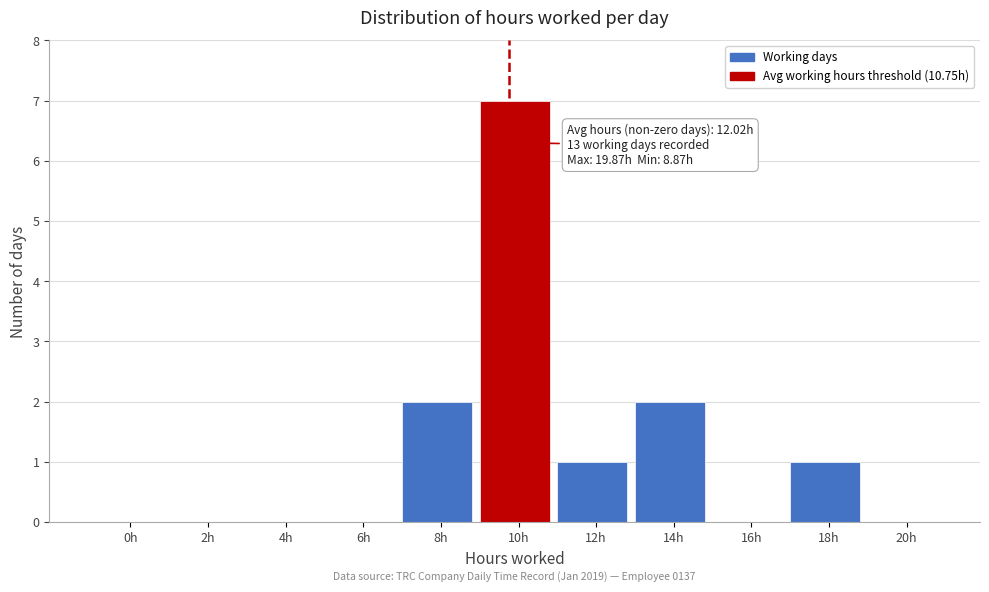

Reading left to right, what are all the values shown in this chart?

0h=0	2h=0	4h=0	6h=0	8h=2	10h=7	12h=1	14h=2	16h=0	18h=1	20h=0